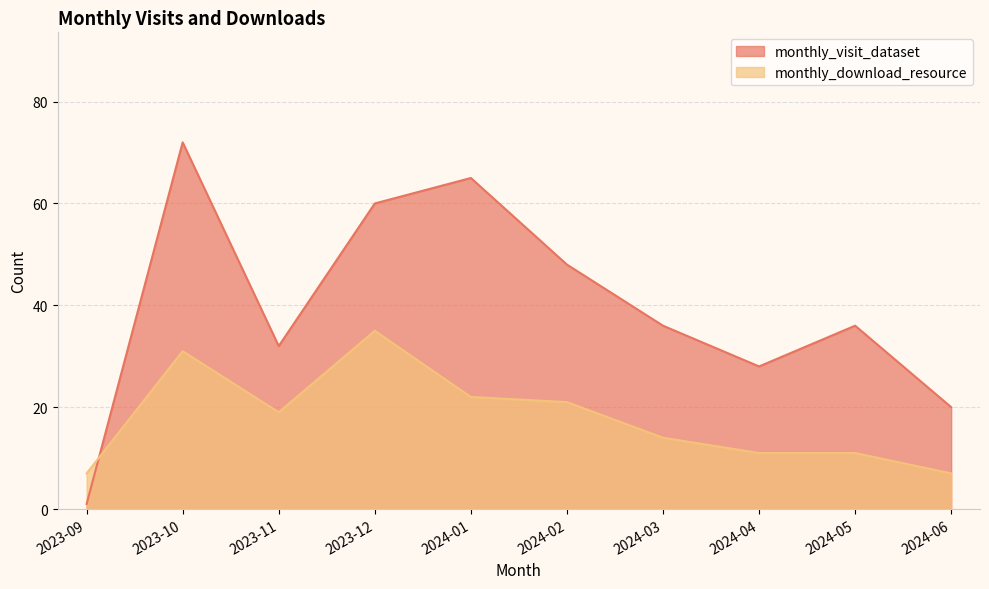

Between 2024-02 and 2024-06, which is larger?

2024-02